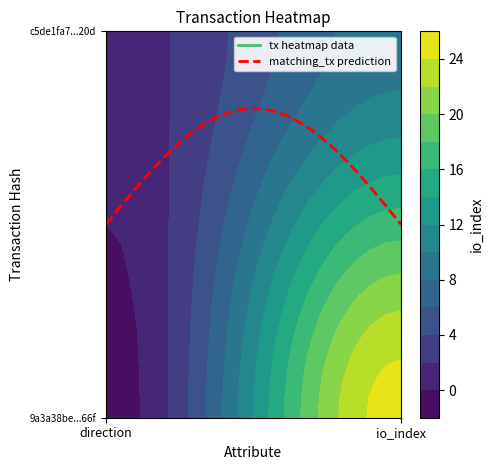

What is the sum of all c5de1fa7f3de645d89e29545af95931e2b2120d values?

10